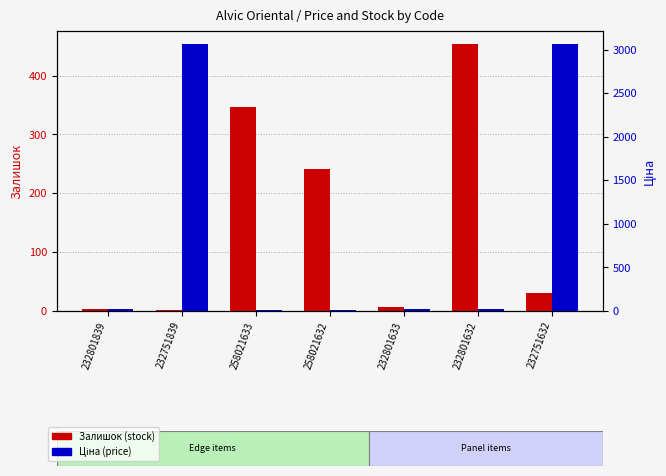

Reading right to left, list all the values displayed in this chart.

Залишок (stock): 232751632=31.0	232801632=453.0	232801633=7.0	258021632=242.0	258021633=347.0	232751839=1.0	232801839=3.0
Ціна (price): 232751632=3059.7	232801632=26.7	232801633=26.7	258021632=15.4	258021633=15.4	232751839=3059.7	232801839=26.7